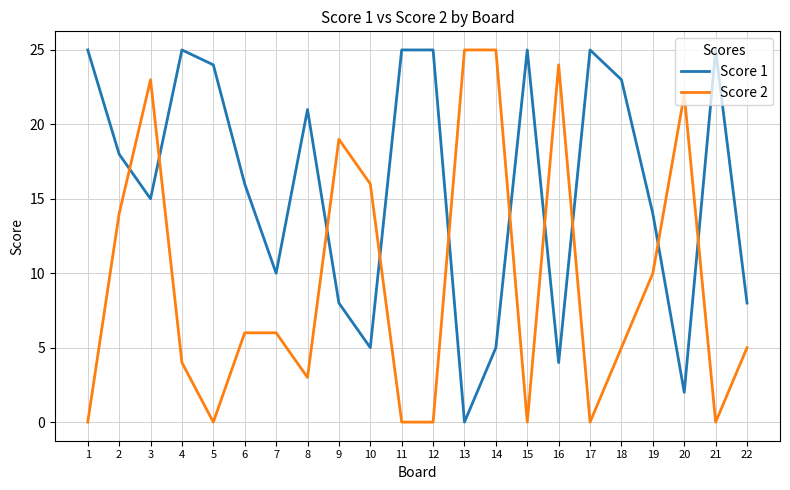

List the series in order of their overall mean, lowest first.

Score 2, Score 1